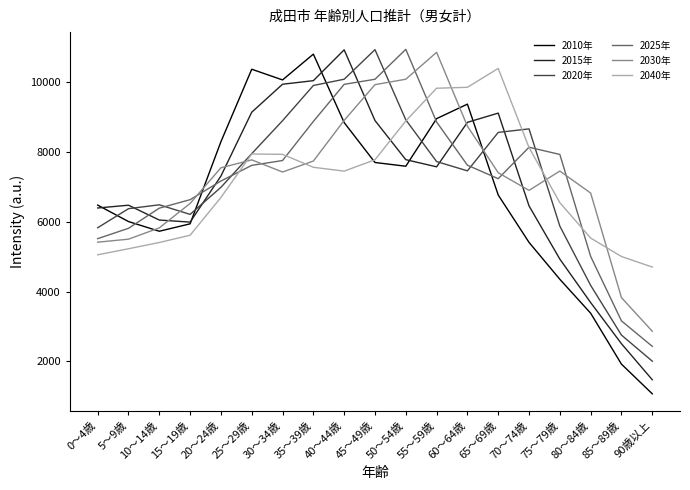

Which series has the largest range (max minus min)?

2010年